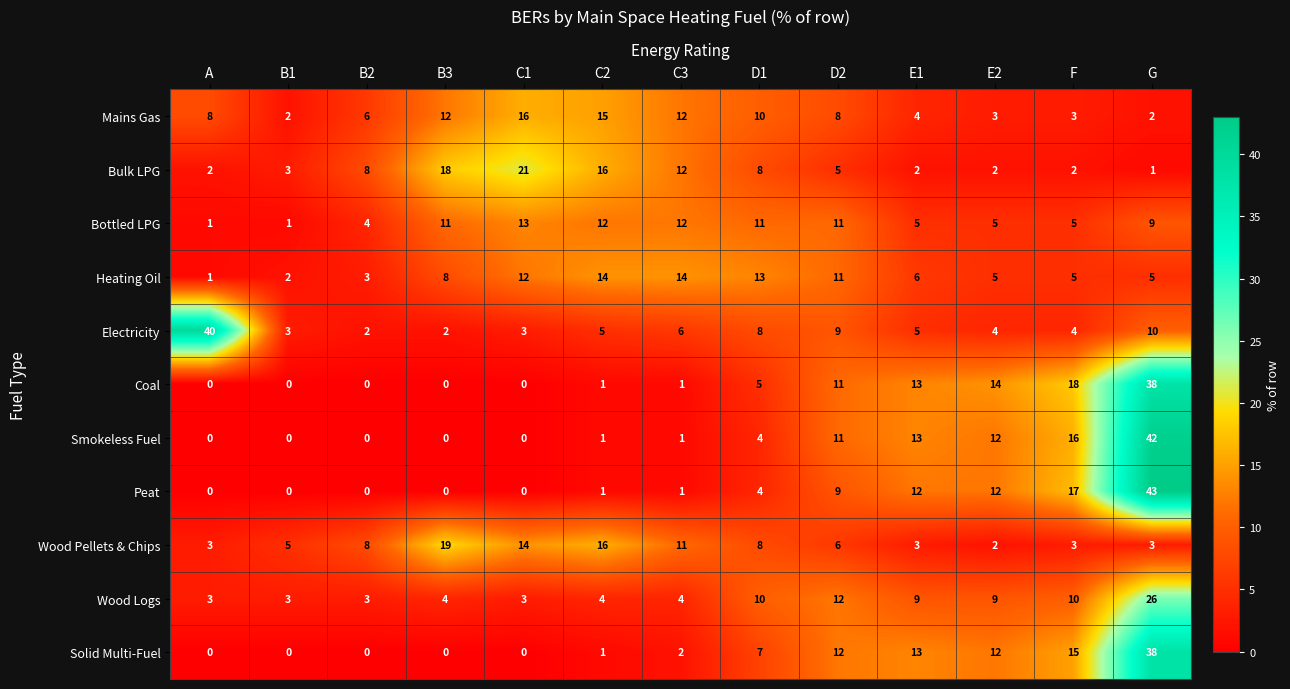

How many distinct data groups are displayed?

11